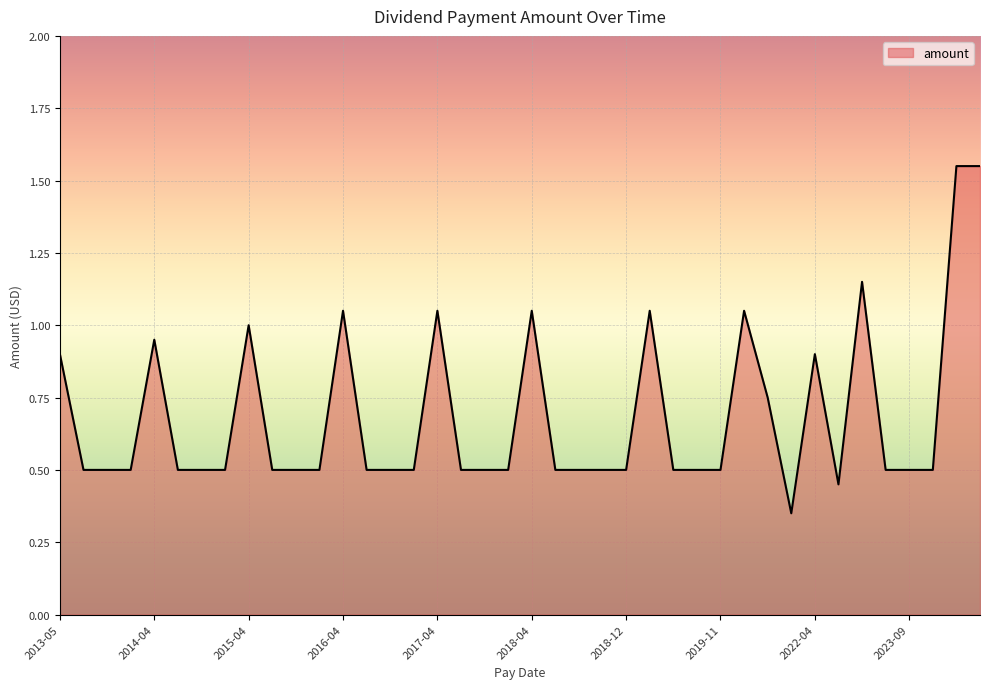

Count the number of data series in this chart.

1